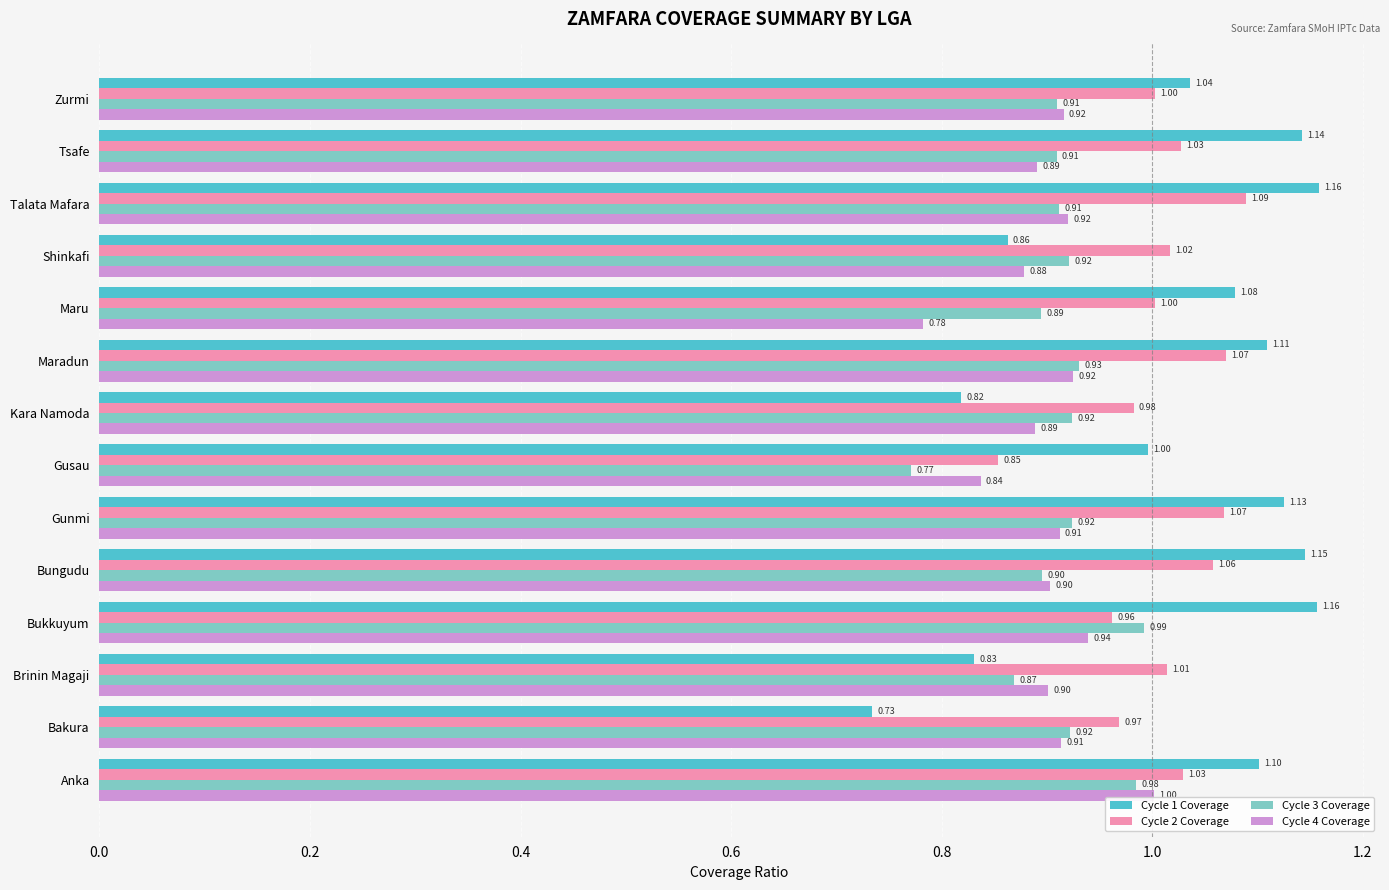

Which series has the largest total across all categories?

Cycle 1 Coverage